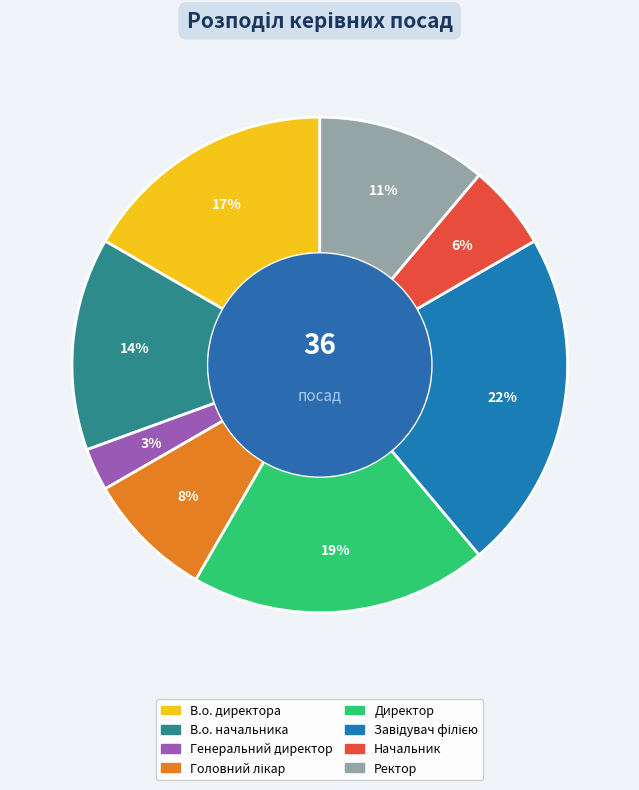

Which has a higher value, Директор or Начальник?

Директор